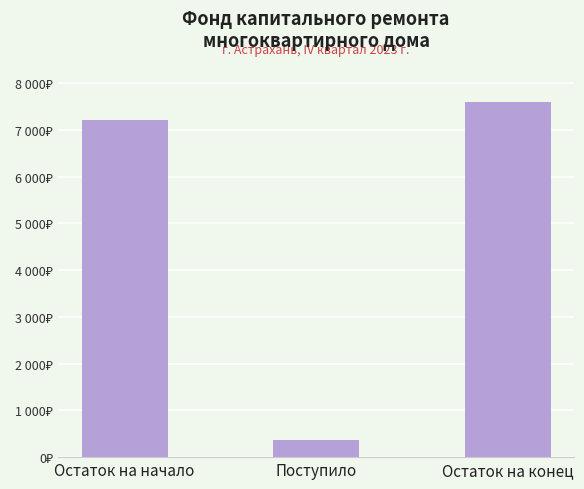

What is the average value?

5059.3